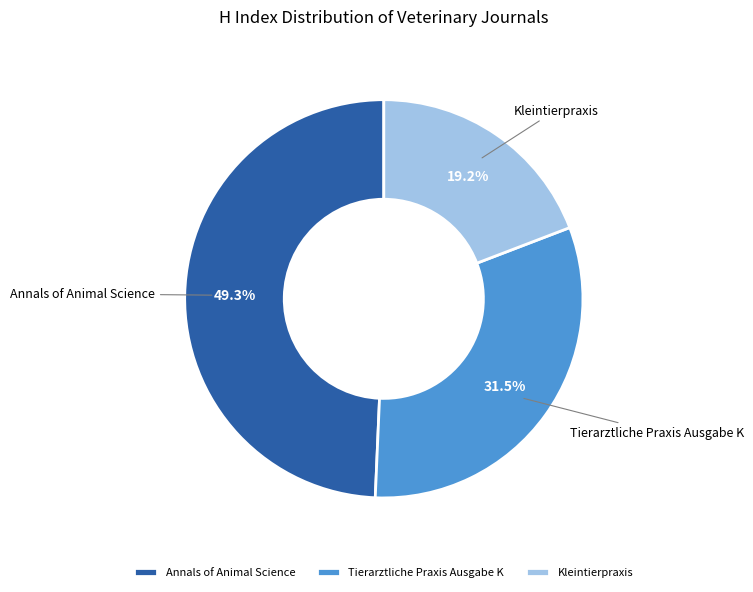

What is the ratio of the value at Kleintierpraxis to the value at Tierarztliche Praxis Ausgabe K?

0.6